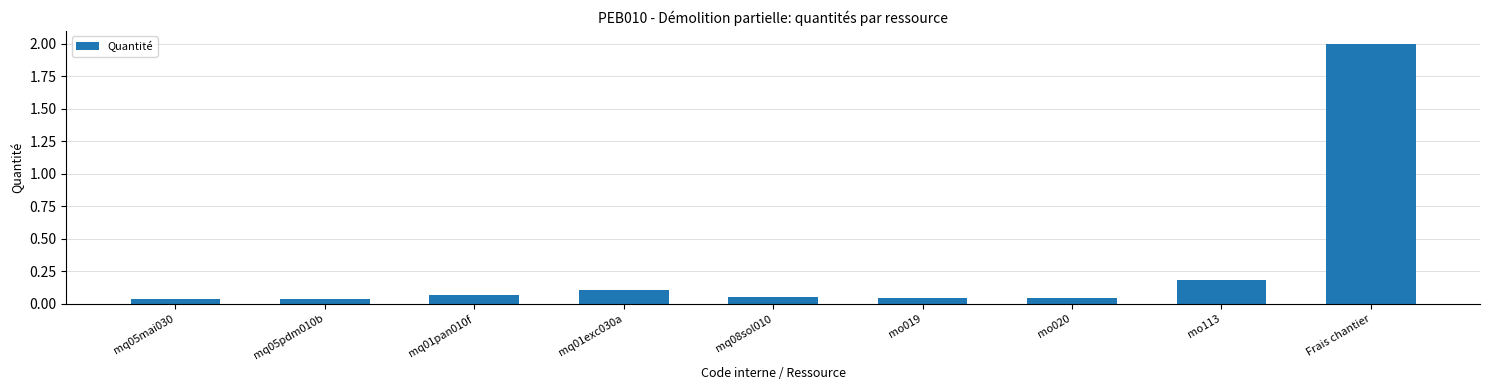

What is the label of the 2nd bar from the left?

mq05pdm010b